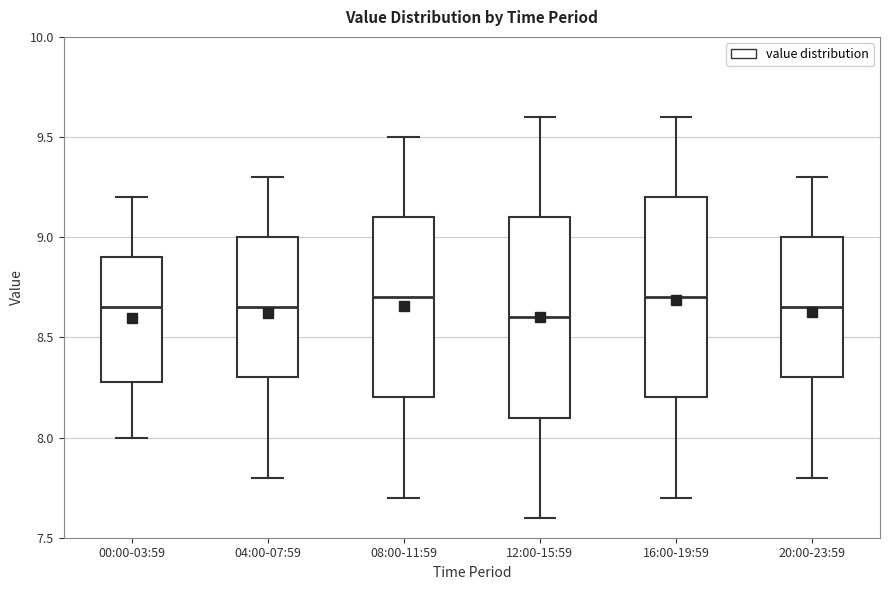

Where does the lower whisker of the box for 04:00-07:59 end on the y-axis? The values are not printed on the chart, so give them approximately, as read against the axis.

7.80